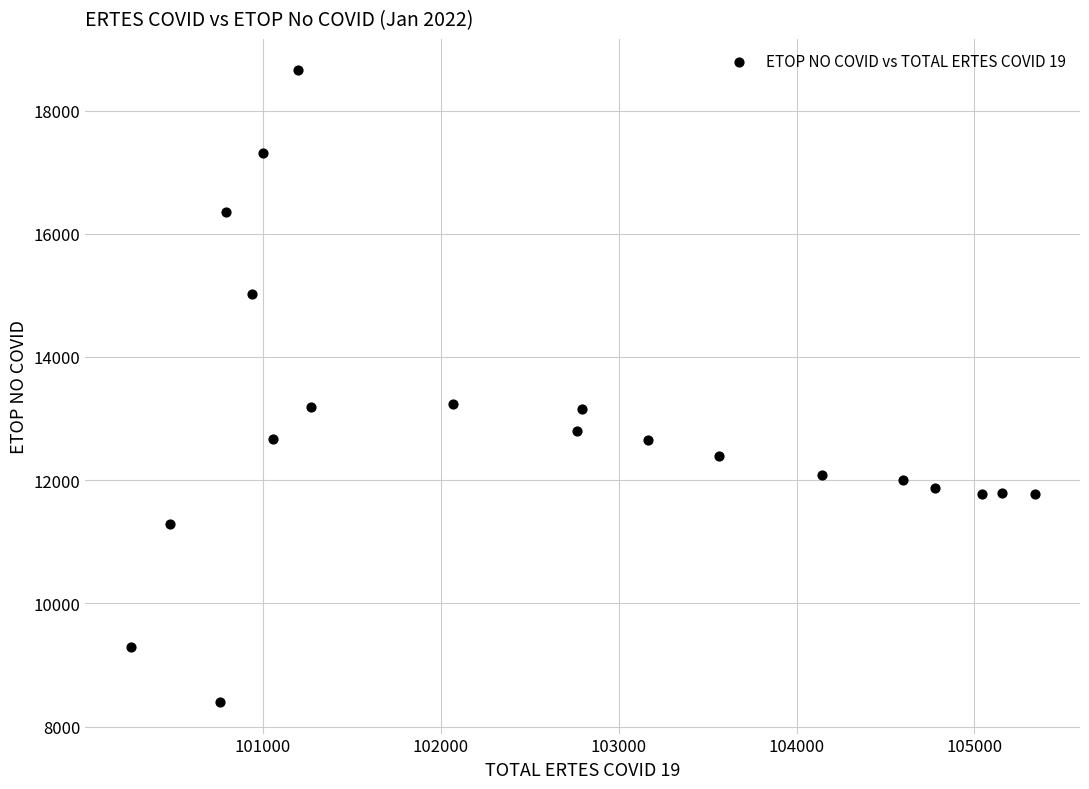

What is the range of X values (max minus min)?

5083